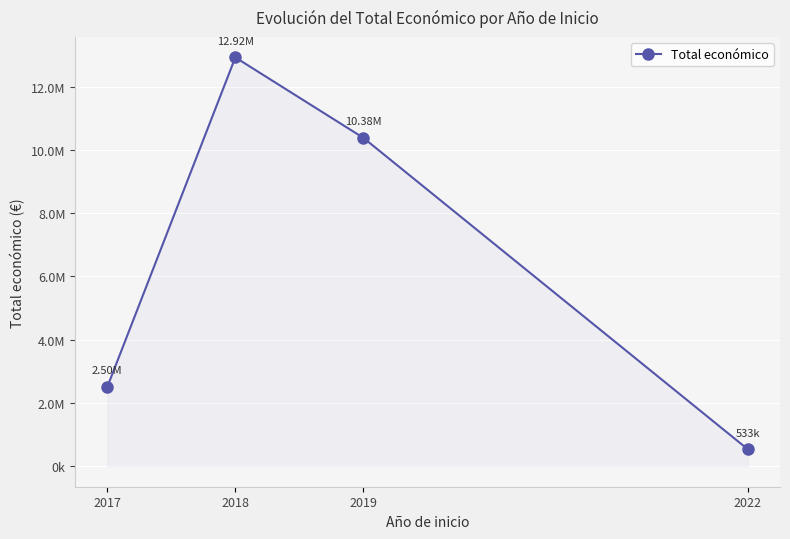

Is this an area chart (filled region under the line)?

Yes